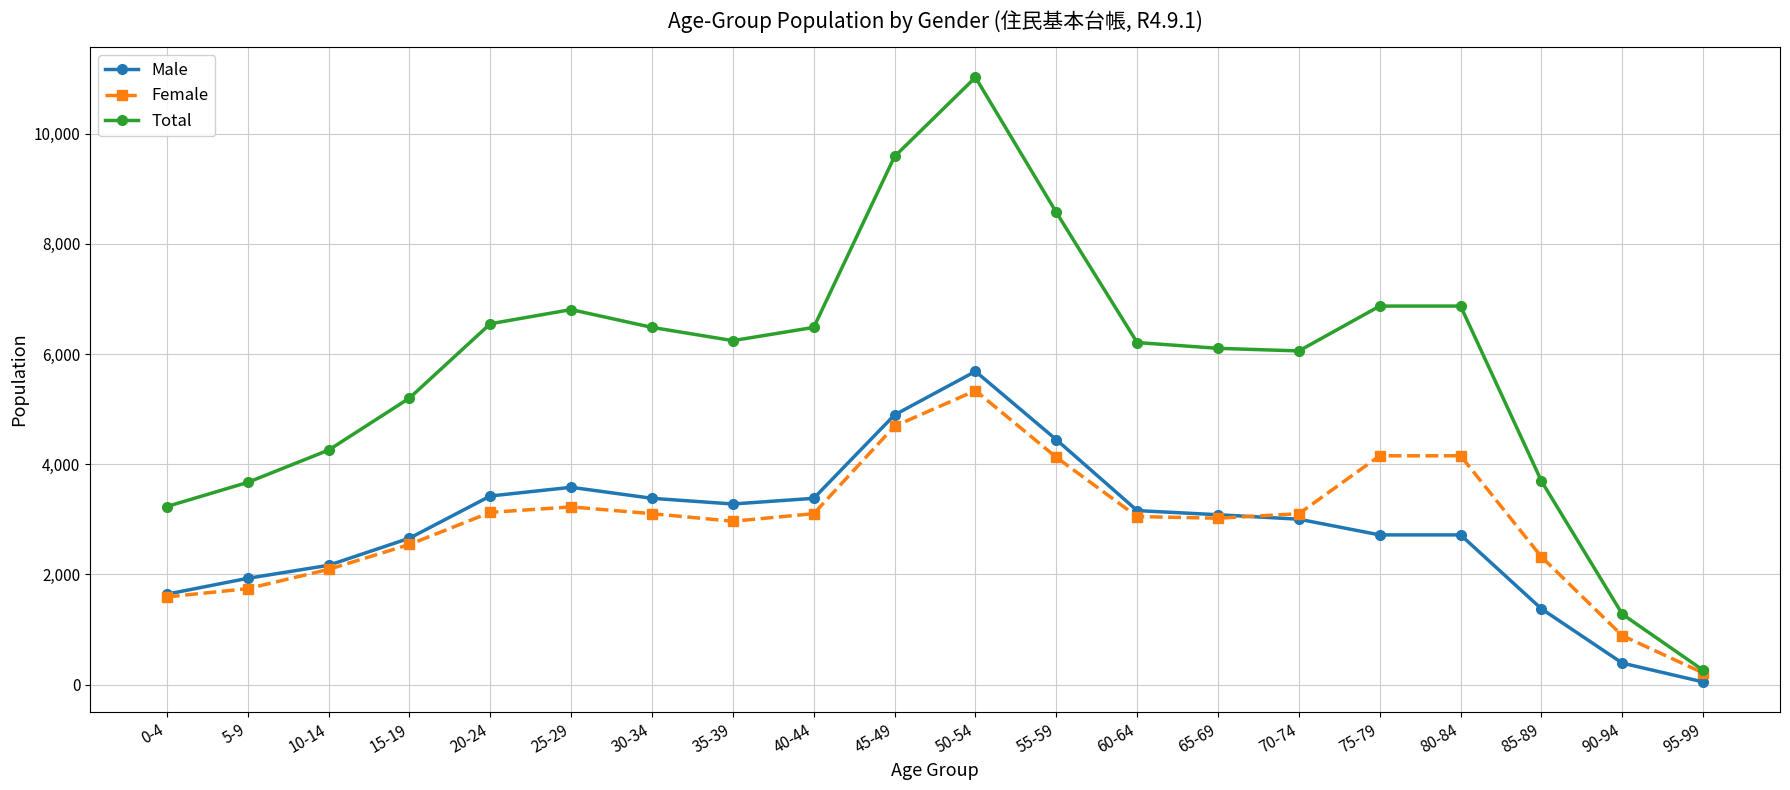

How many data points in Total are less than 6243?

10